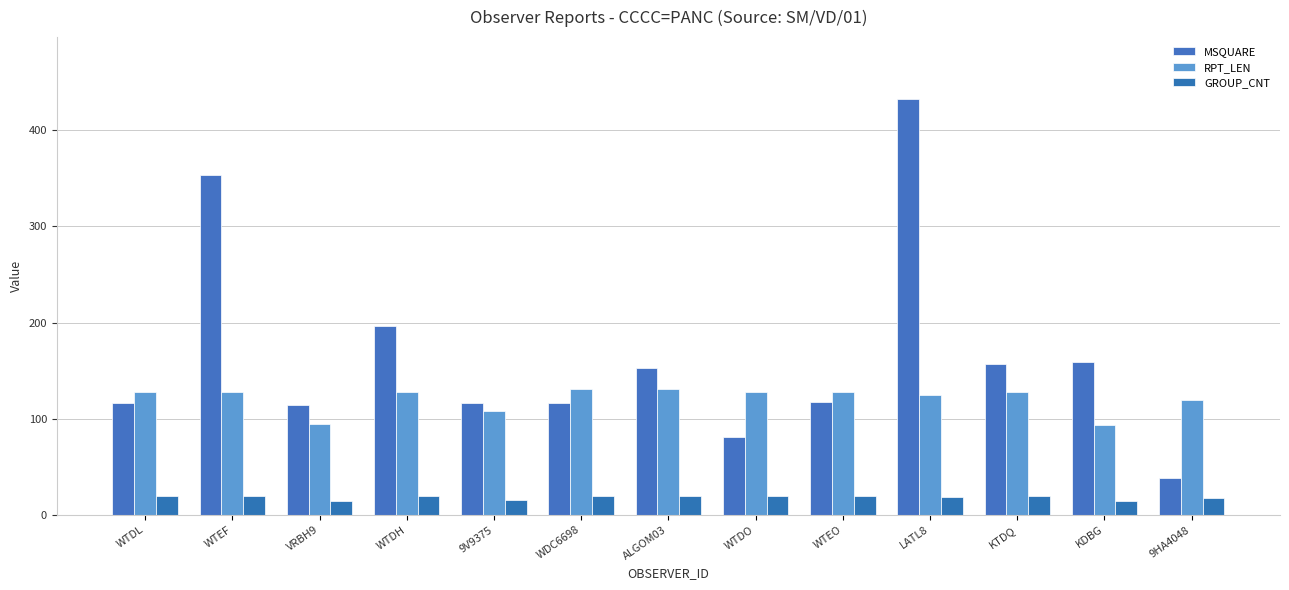

Is it true that MSQUARE equals 159 at KDBG?

True